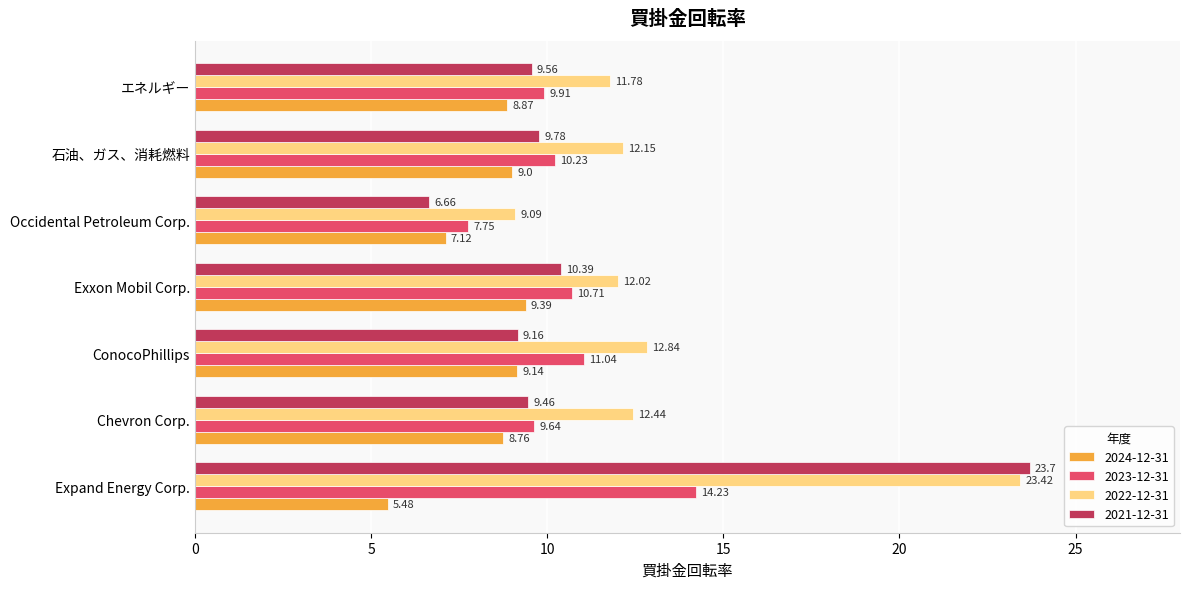

The value of 2021-12-31 at Expand Energy Corp. is 37.0. True or false?

False